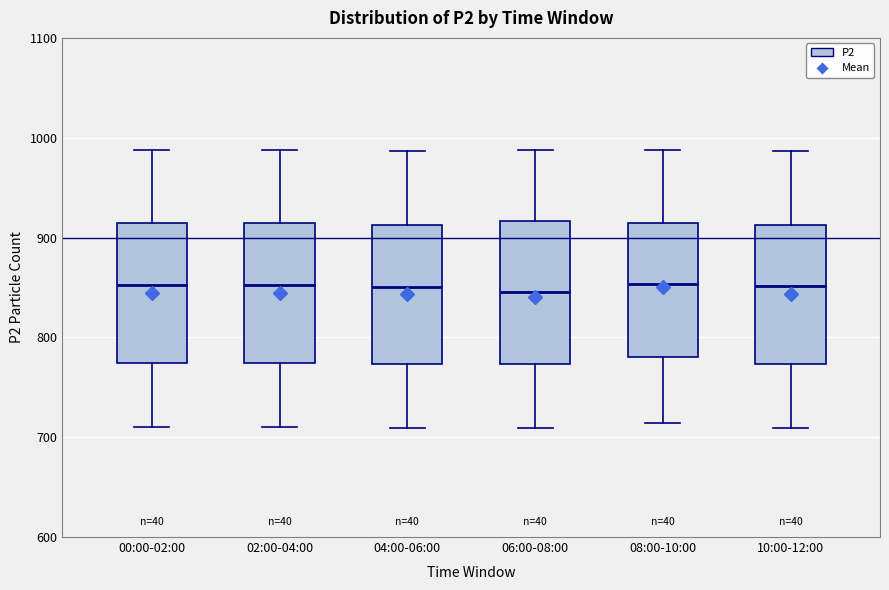

Reading left to right, read every box against the y-axis: the position of its median line, the range the box covers, and the ends of its whiskers. The values are not printed on the chart, so give them approximately, as read against the axis.

00:00-02:00: median 850, box 770 to 910, whiskers 710 to 990
02:00-04:00: median 850, box 770 to 910, whiskers 710 to 990
04:00-06:00: median 850, box 770 to 910, whiskers 710 to 990
06:00-08:00: median 850, box 770 to 920, whiskers 710 to 990
08:00-10:00: median 850, box 780 to 910, whiskers 710 to 990
10:00-12:00: median 850, box 770 to 910, whiskers 710 to 990